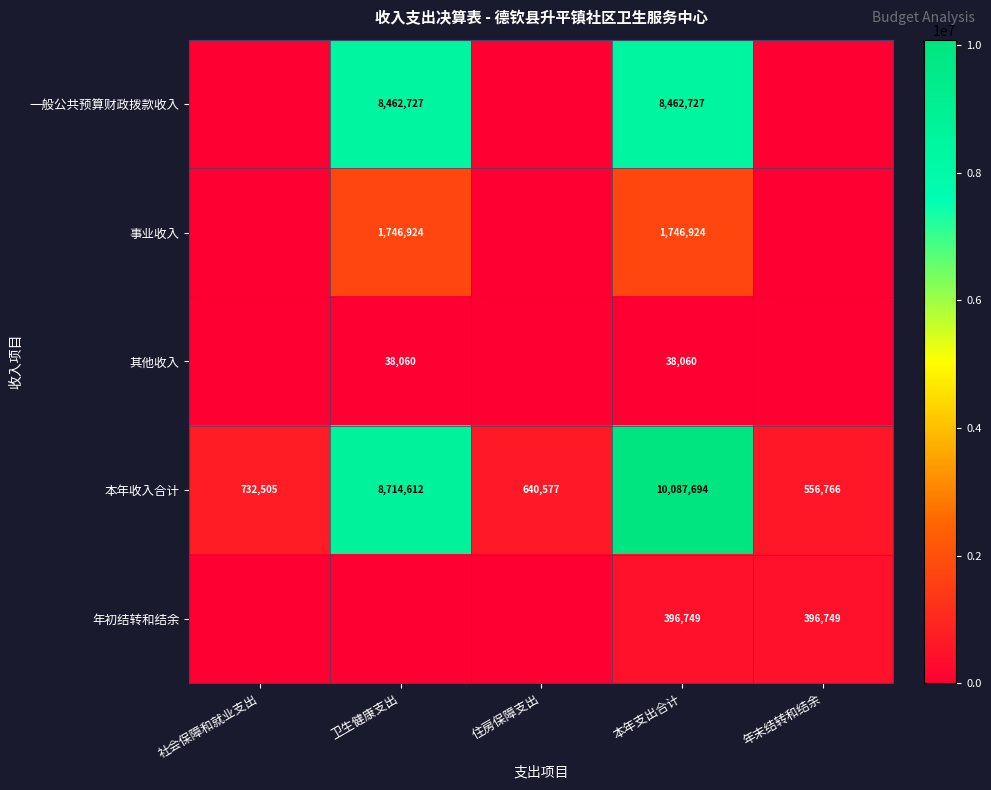

How many distinct data groups are displayed?

5